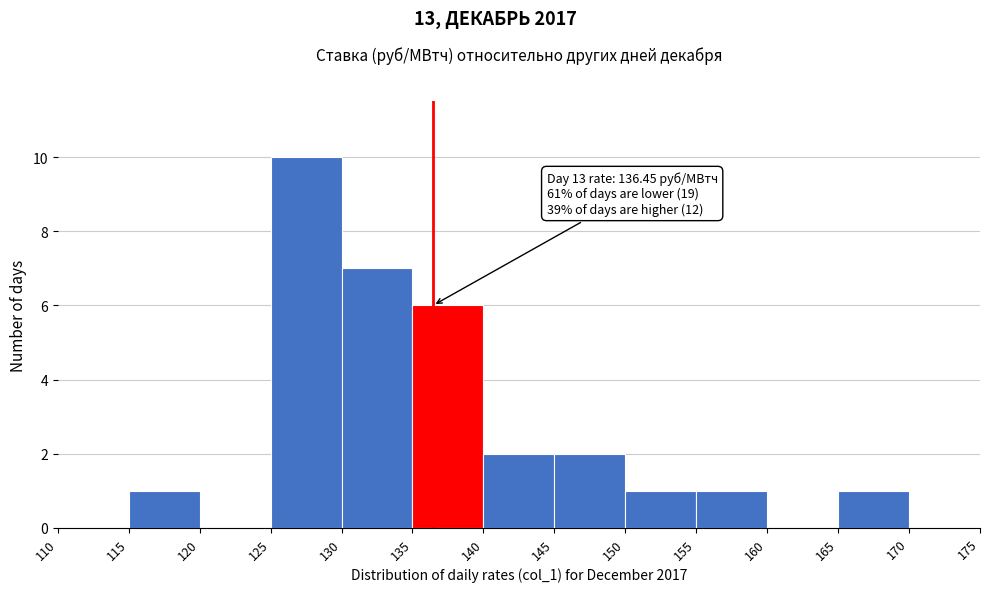

Over which range of the x-axis is the bar tallest?

125 to 130